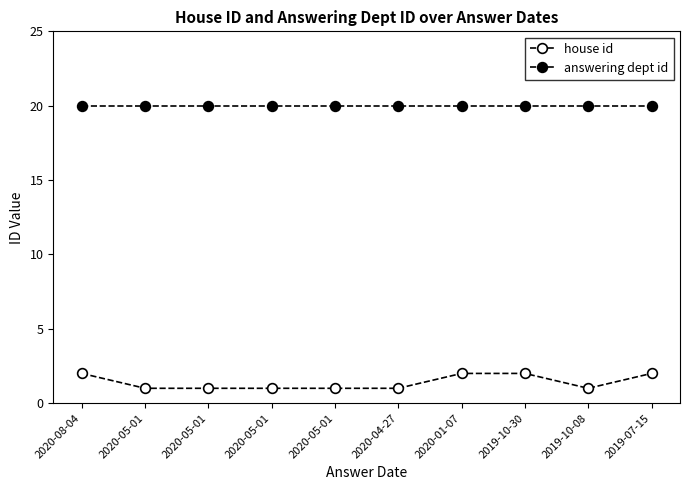

Count the number of categories in the chart.

10